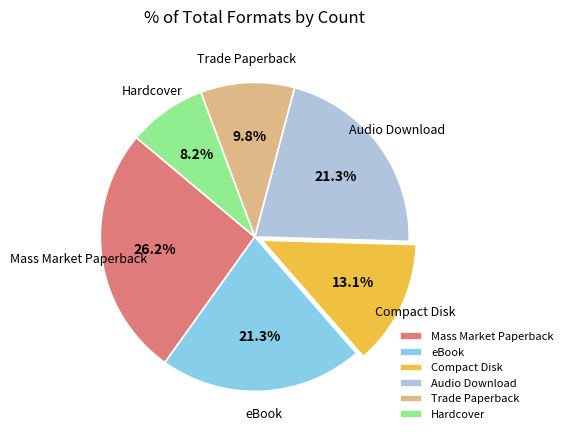

How many slices are in this pie chart?

6